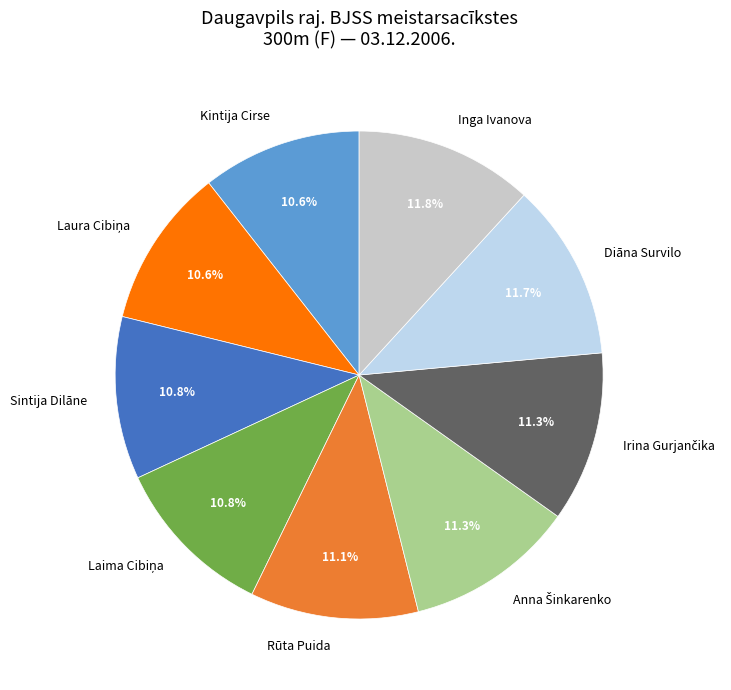

What is the total percentage of Sintija Dilāne and Diāna Survilo?

22.5%